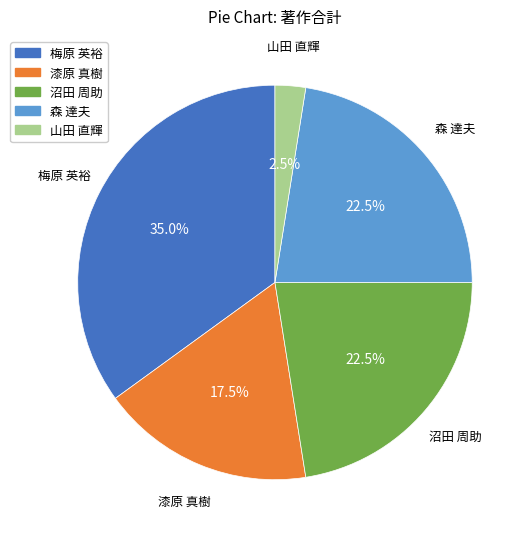

Count the number of slices in the pie.

5